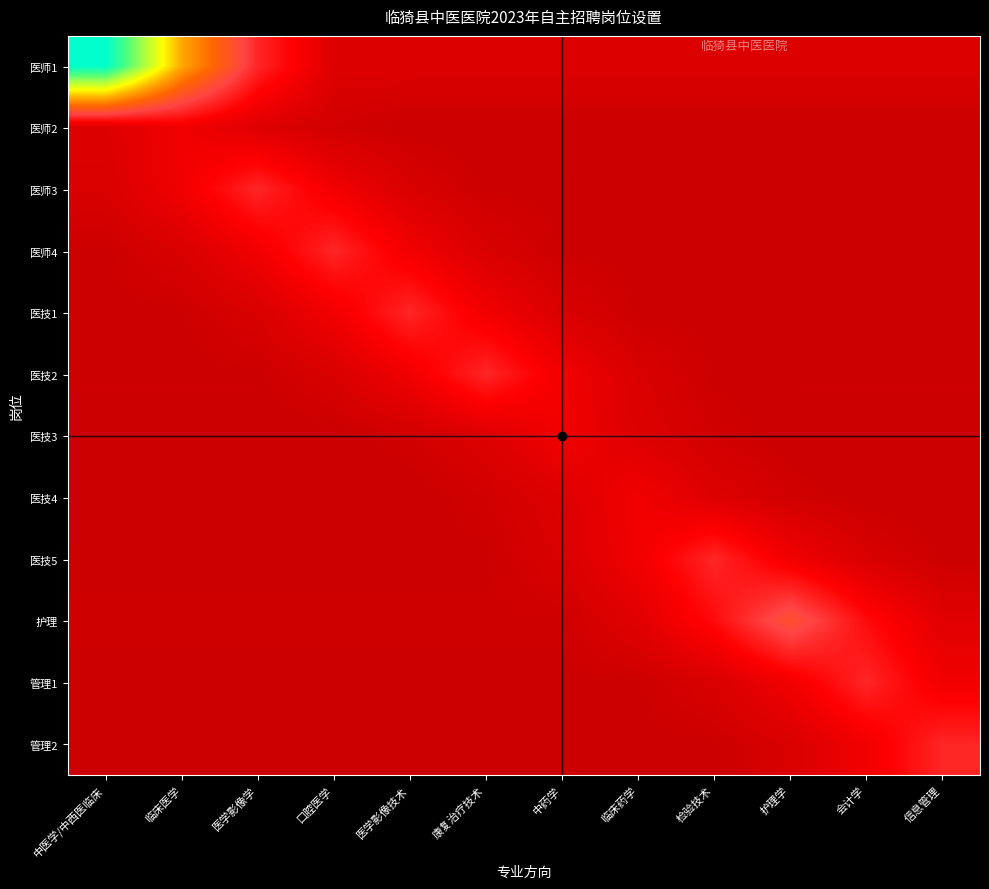

What is the spread (max minus min) of values at 康复治疗技术?

1.9